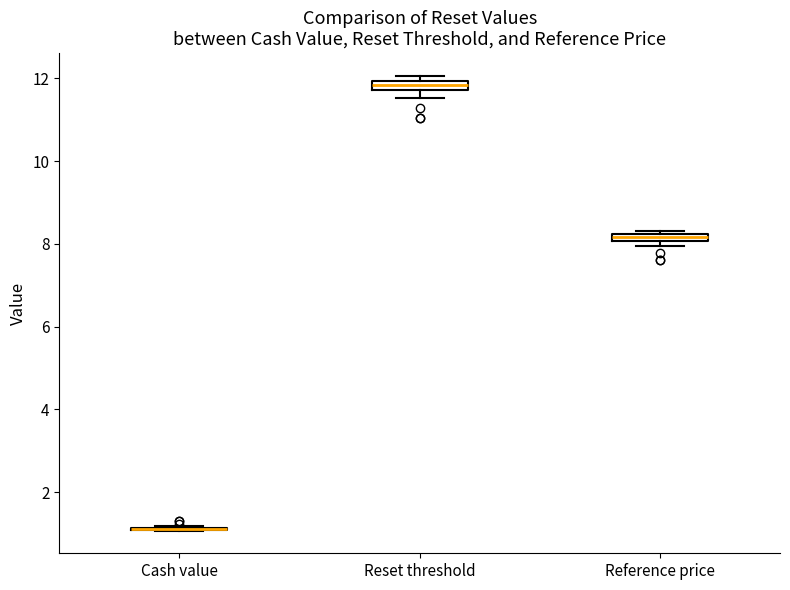

Where is the upper edge of the box for Reference price on the y-axis? The values are not printed on the chart, so give them approximately, as read against the axis.

8.2